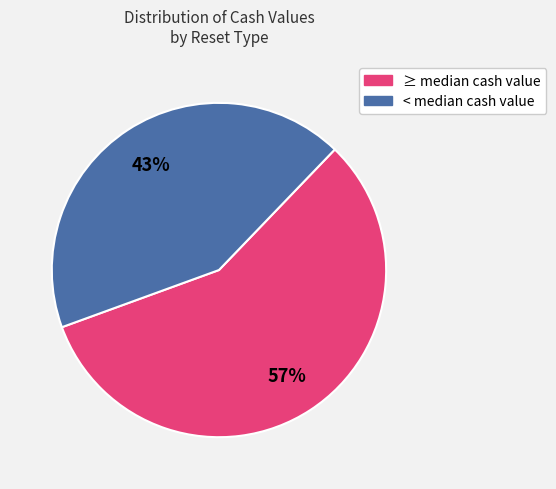

To the nearest percent, what is the average slice percentage?

50%